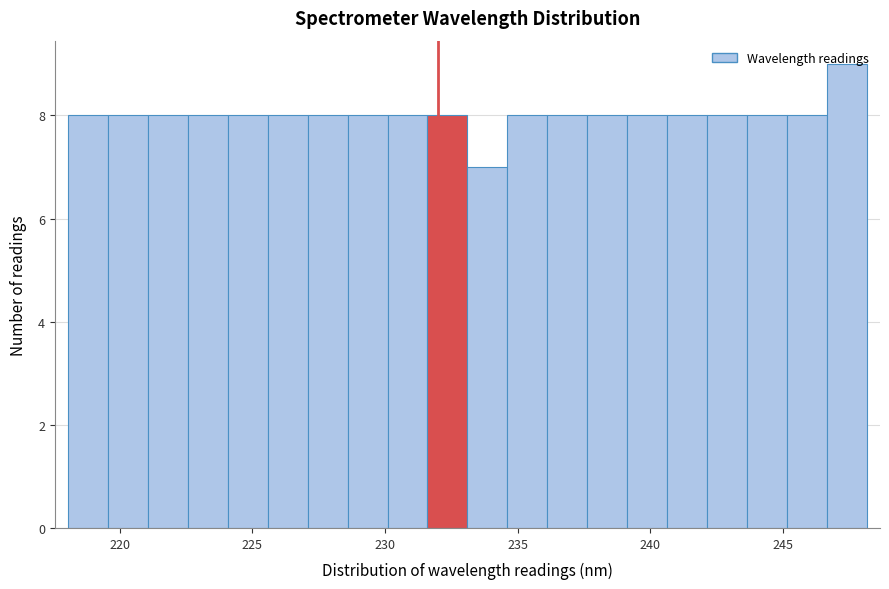

Read against the x-axis, roughly where is the centre of the tallest bar?

247.5